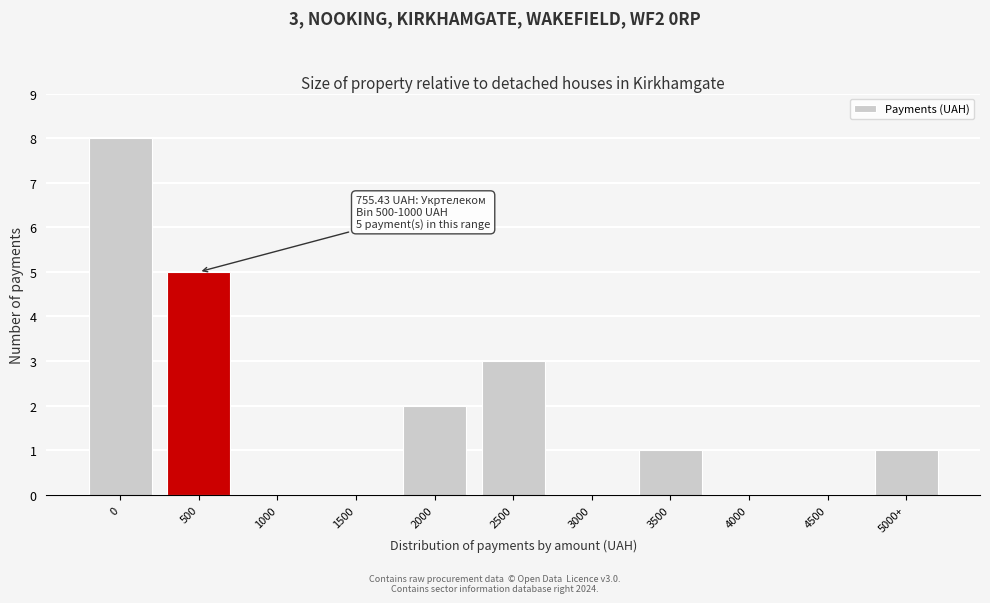

Reading left to right, what are all the values shown in this chart?

0=8	500=5	1000=0	1500=0	2000=2	2500=3	3000=0	3500=1	4000=0	4500=0	5000+=1